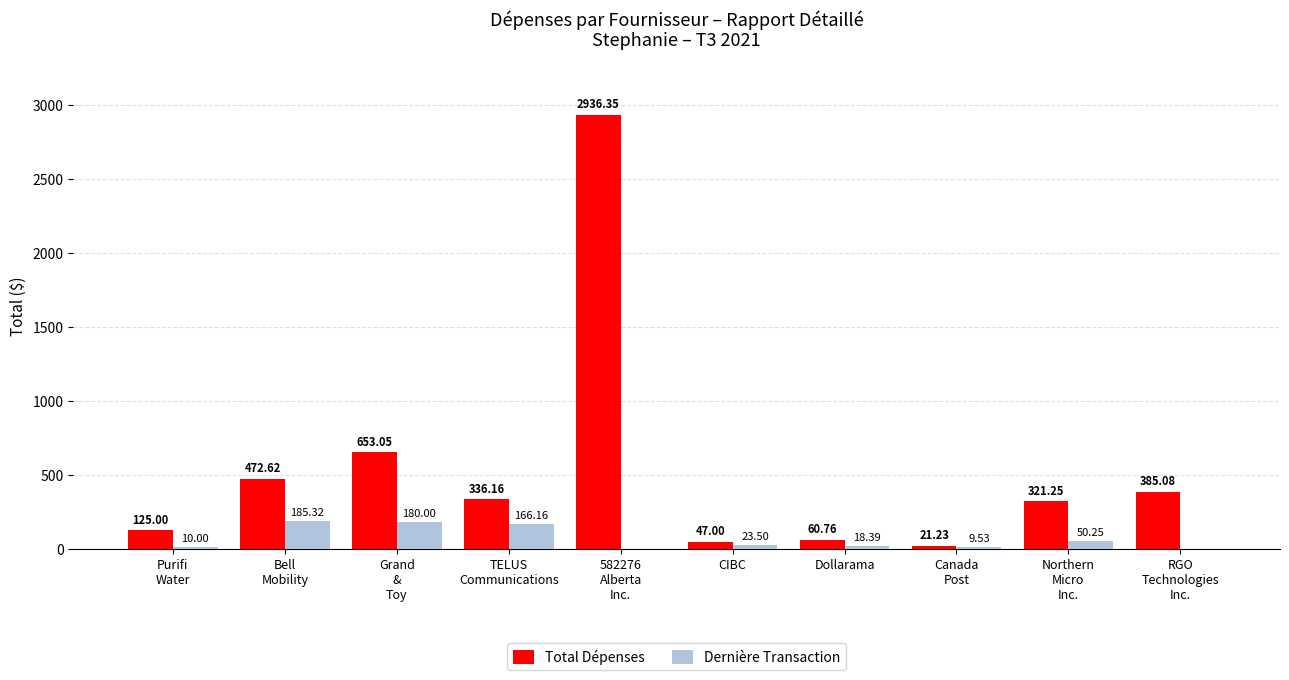

Which series changed the most between Purifi
Water and Northern
Micro
Inc.?

Total Dépenses